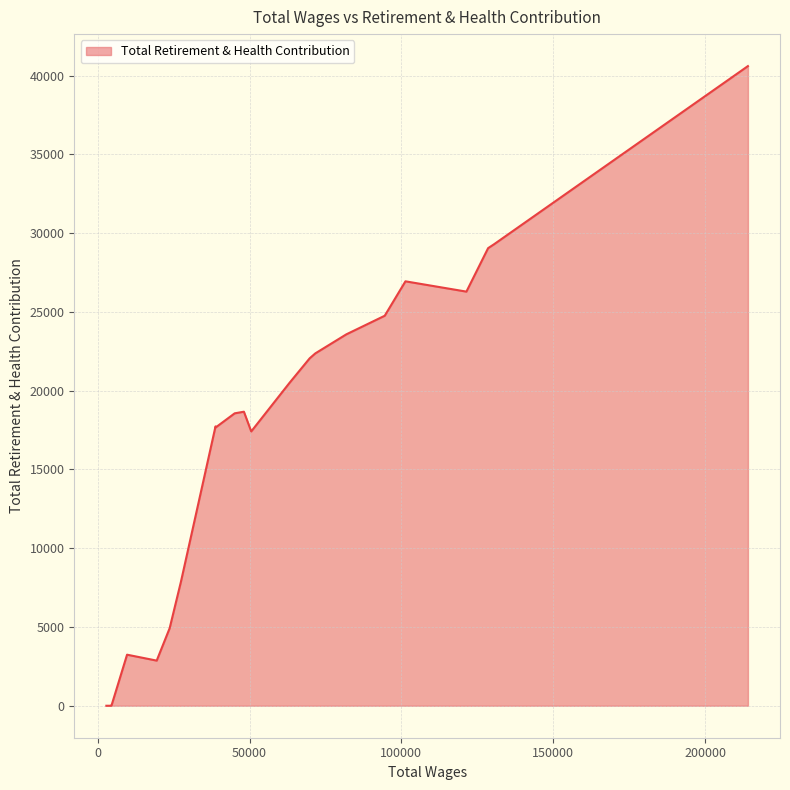

What is the difference between the maximum and minimum values?

40609